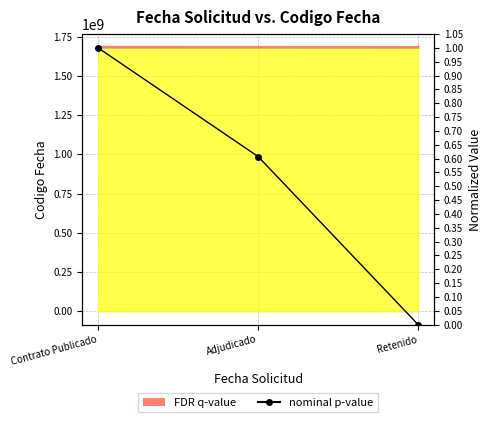

What is the label of the 3rd point from the left?

Retenido